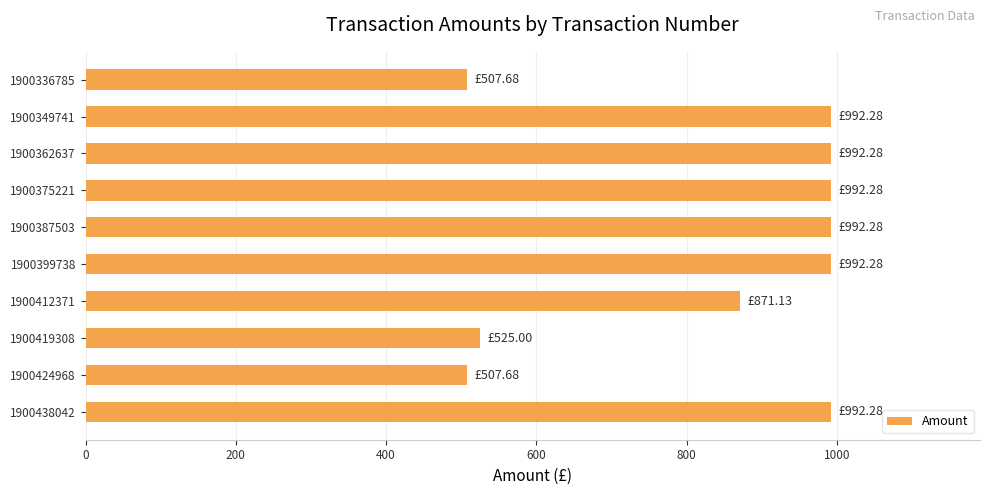

What is the change in value from 1900375221 to 1900424968?

-484.6